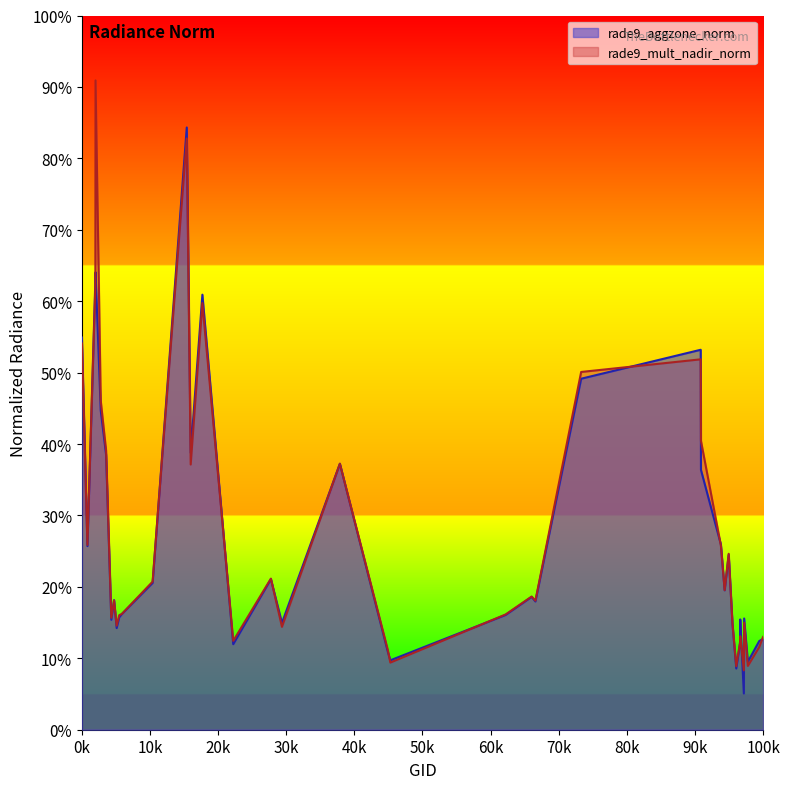

Rank the series by their maximum value, from highest to lowest.

rade9_mult_nadir_norm, rade9_aggzone_norm